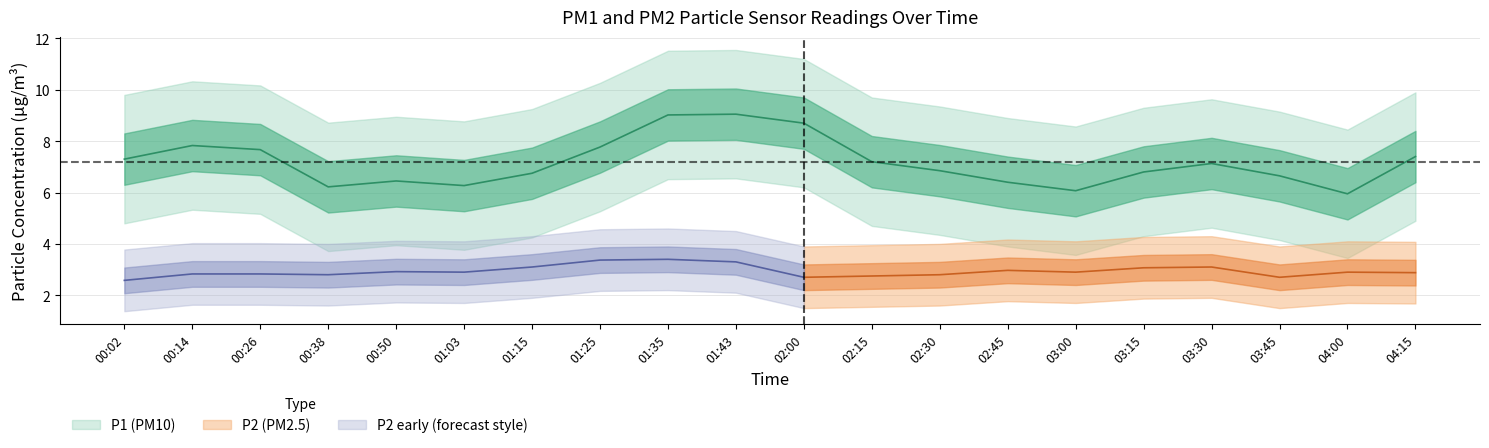

The value at 03:15 is 11.6. True or false?

False